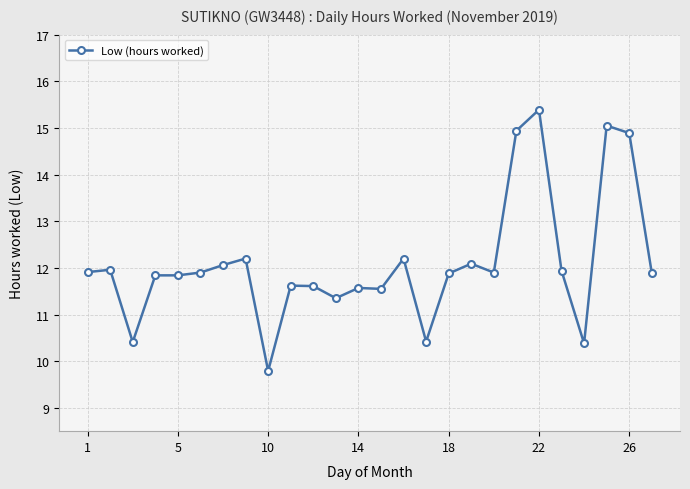

True or false: there are more than 0 points higher than both neighbors.

True